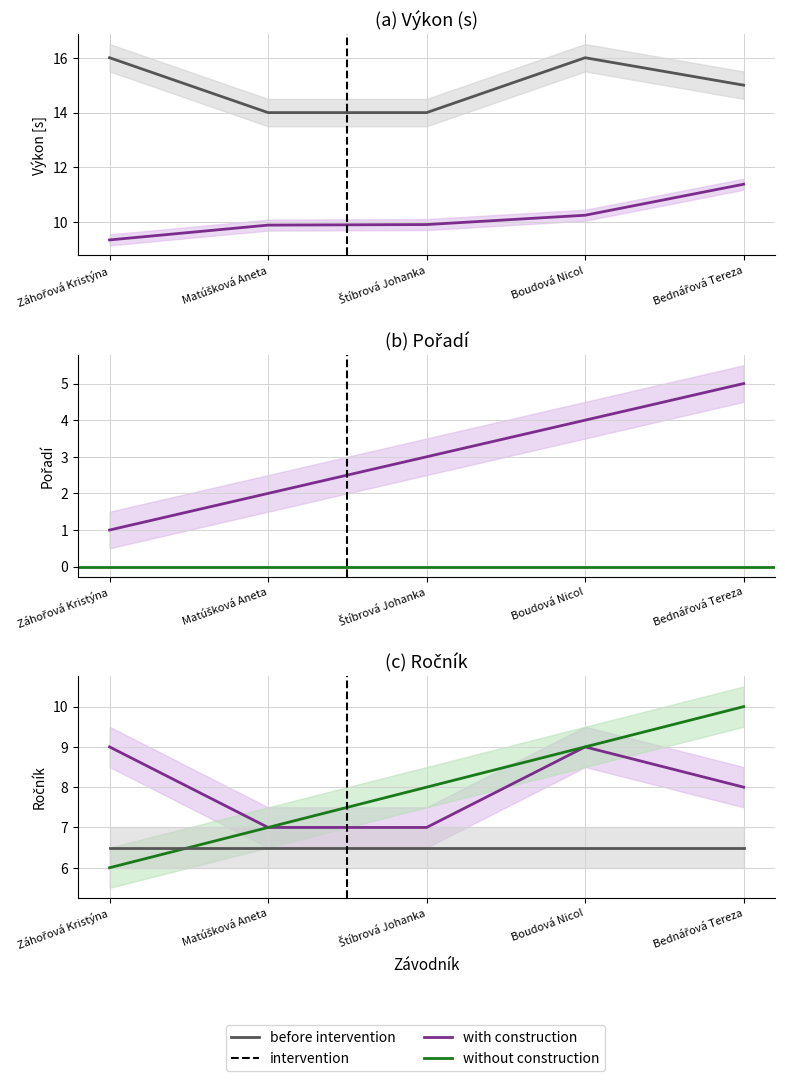

Count the number of data series in this chart.

3